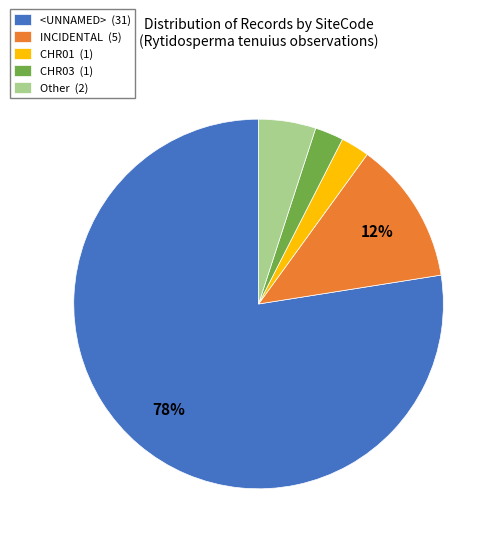

What is the largest slice in the pie chart?

<UNNAMED> (31)